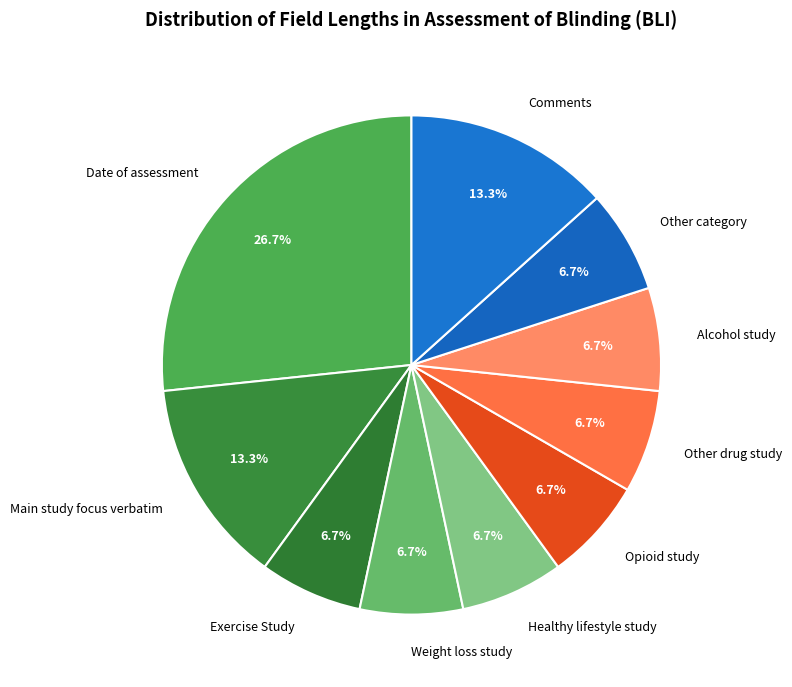

What percentage is the Alcohol study slice, to the nearest percent?

7%